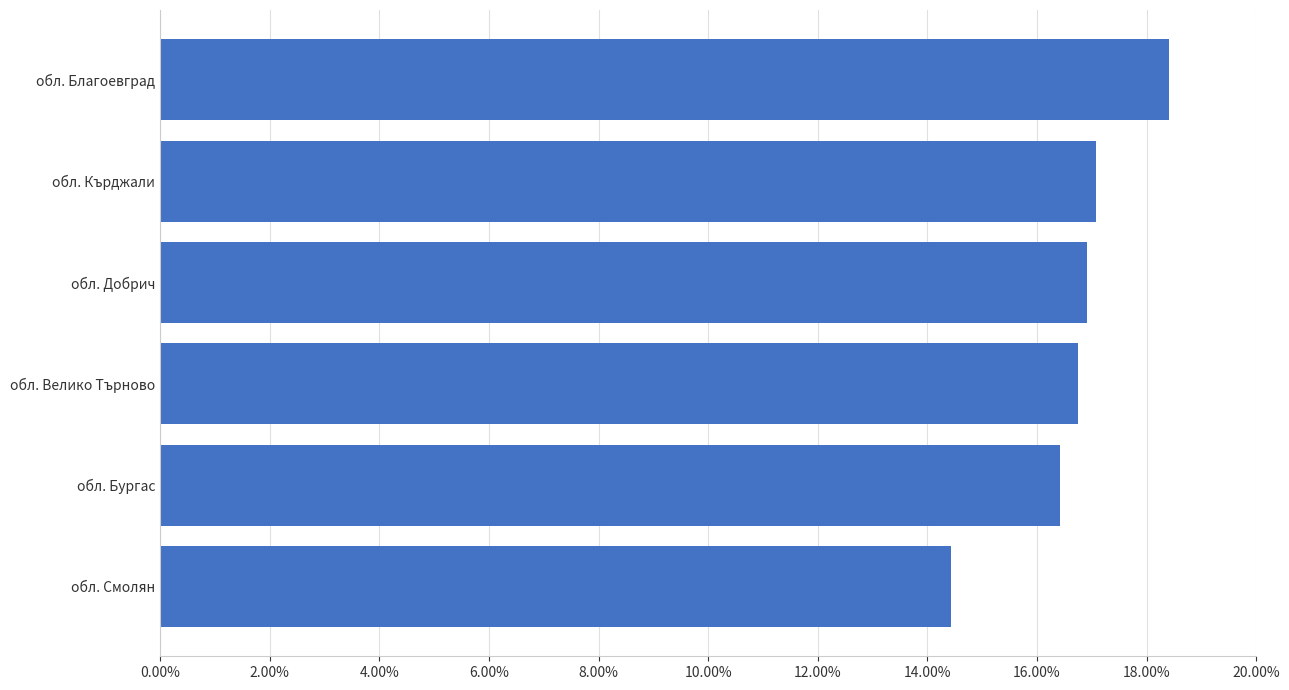

Rank the categories by value from lowest to highest.

обл. Смолян, обл. Бургас, обл. Велико Търново, обл. Добрич, обл. Кърджали, обл. Благоевград